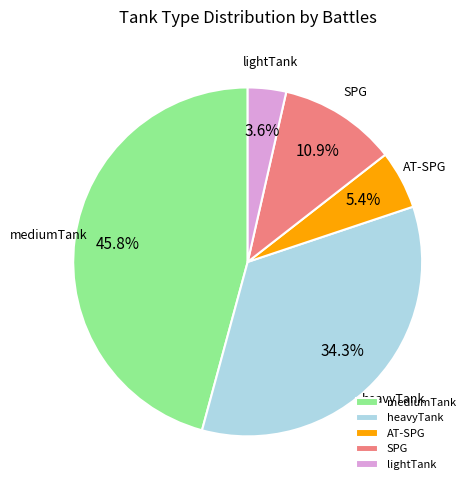

To the nearest percent, what is the difference between the lightTank and SPG slice percentages?

7%